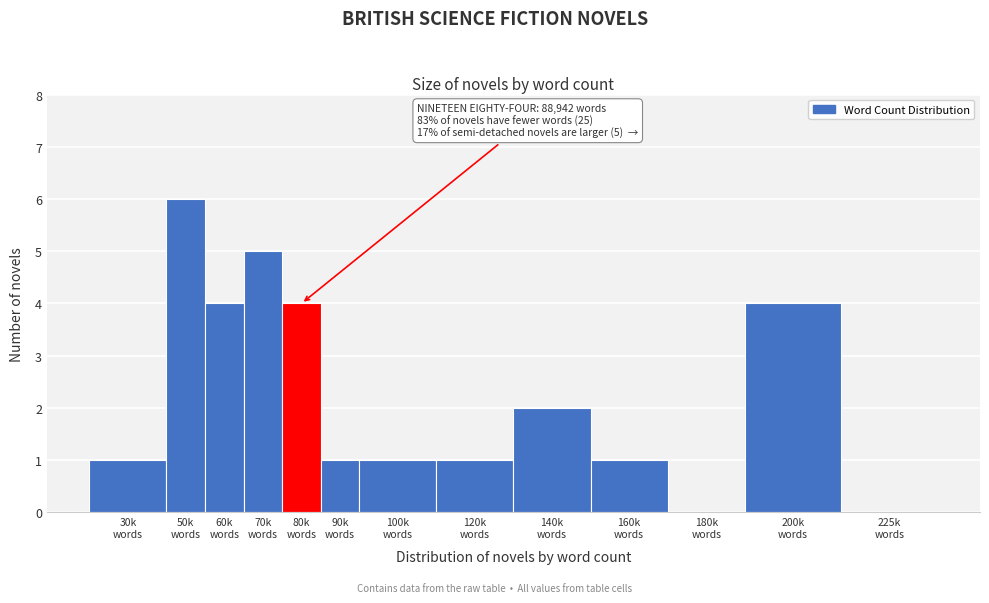

What is the greatest value displayed?

6